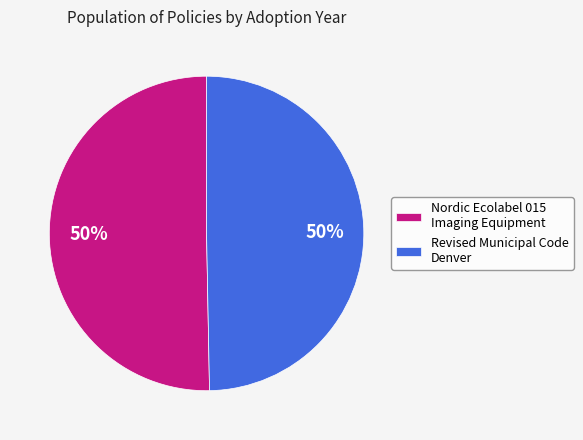

Do Revised Municipal Code Denver and Nordic Ecolabel 015 Imaging Equipment together represent more than half of the pie?

Yes